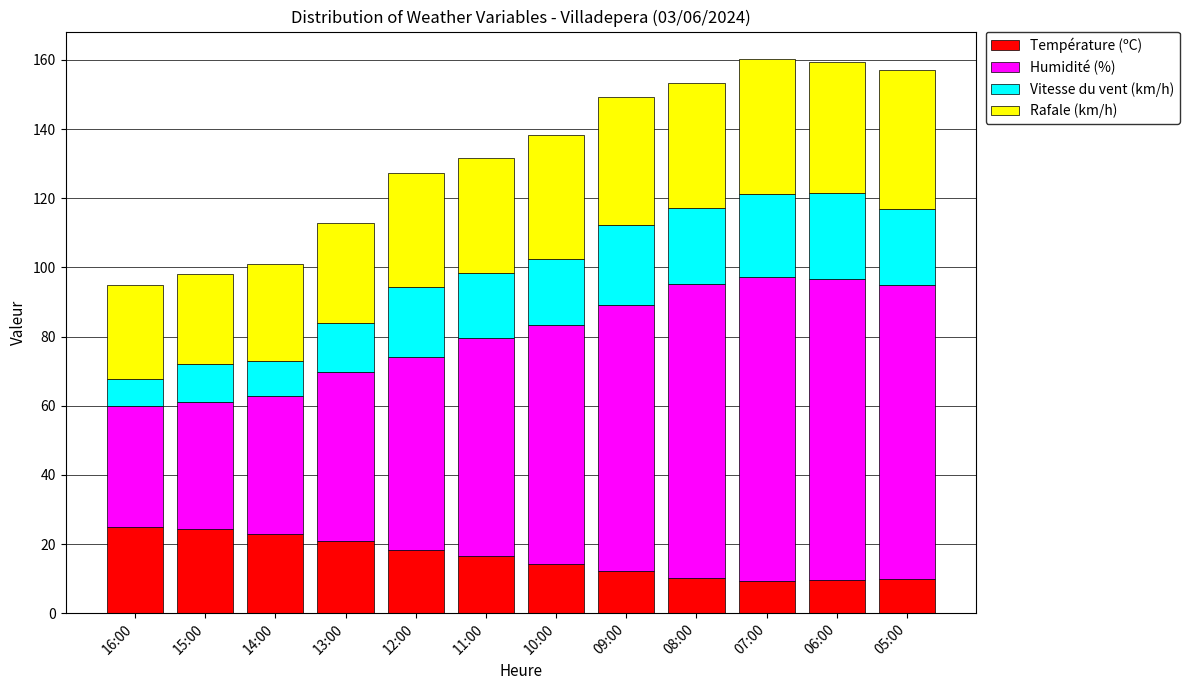

What is the total value across all series at 05:00?

157.0